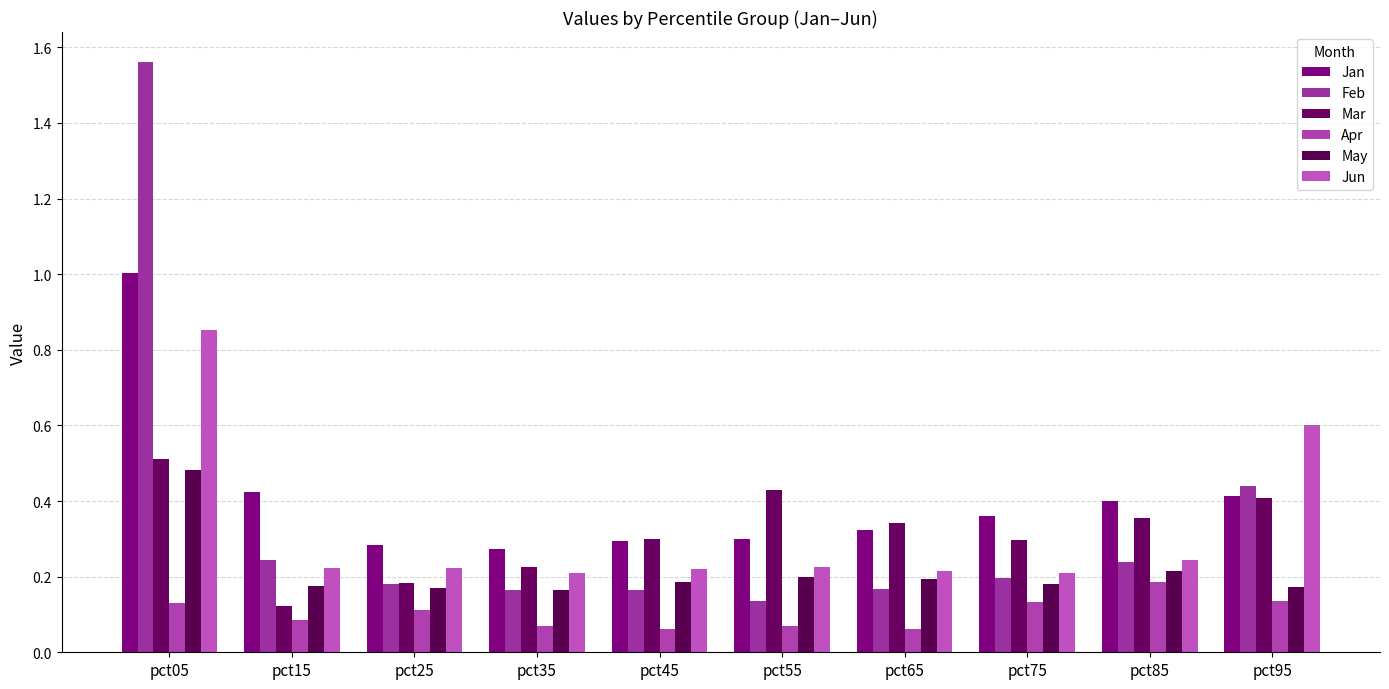

Which series has the largest total across all categories?

Jan